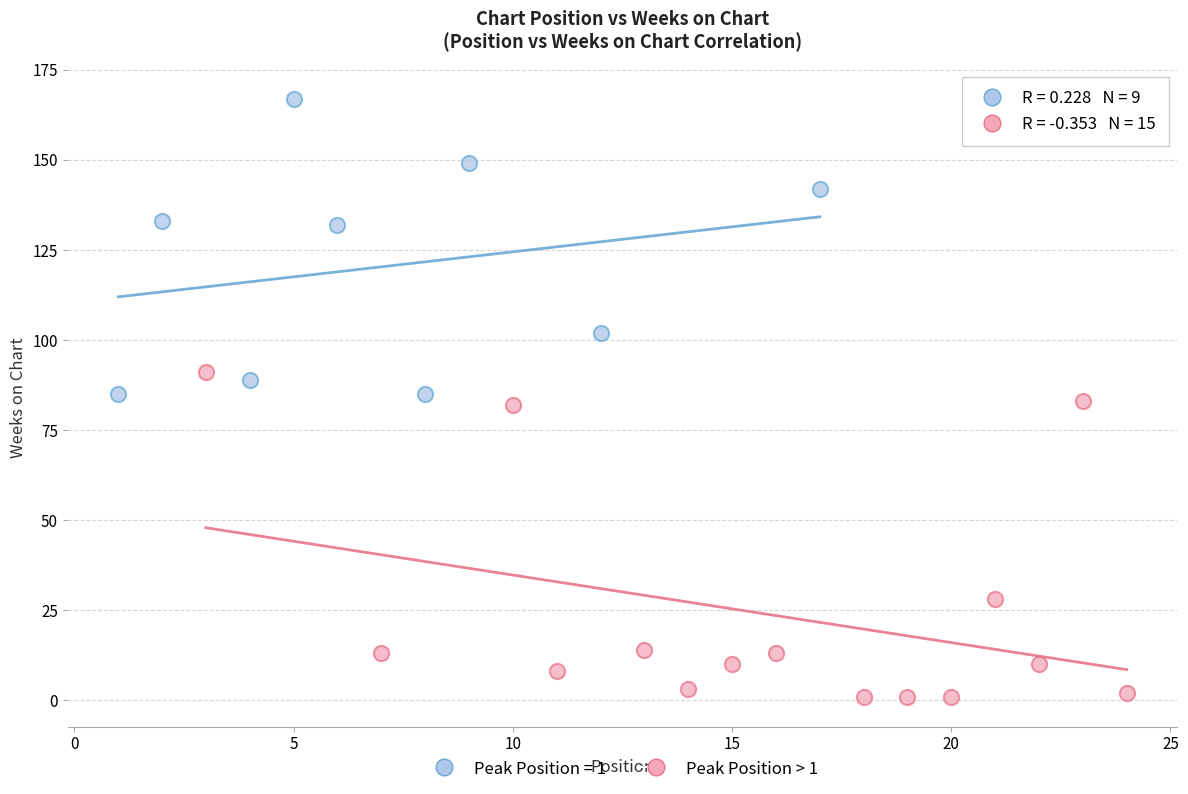

Which series reaches the maximum Y coordinate?

Peak Position = 1